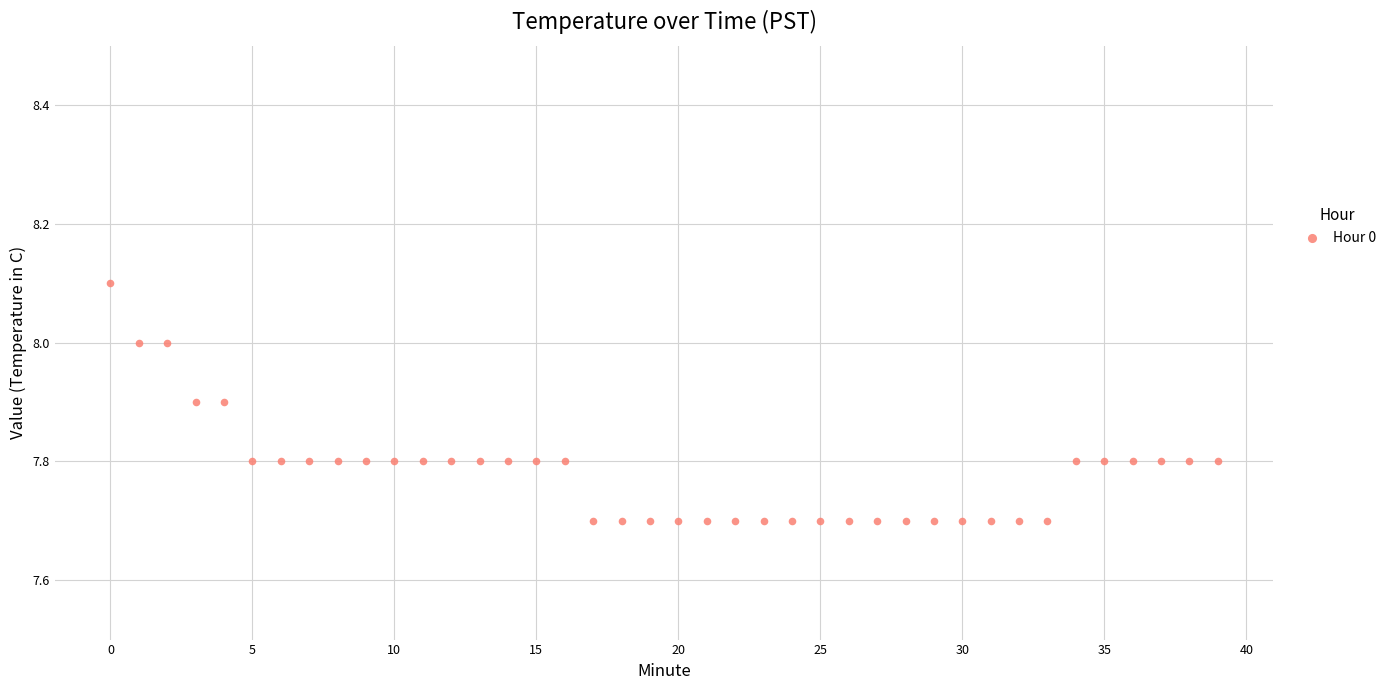

What is the range of Y values (max minus min)?

0.4